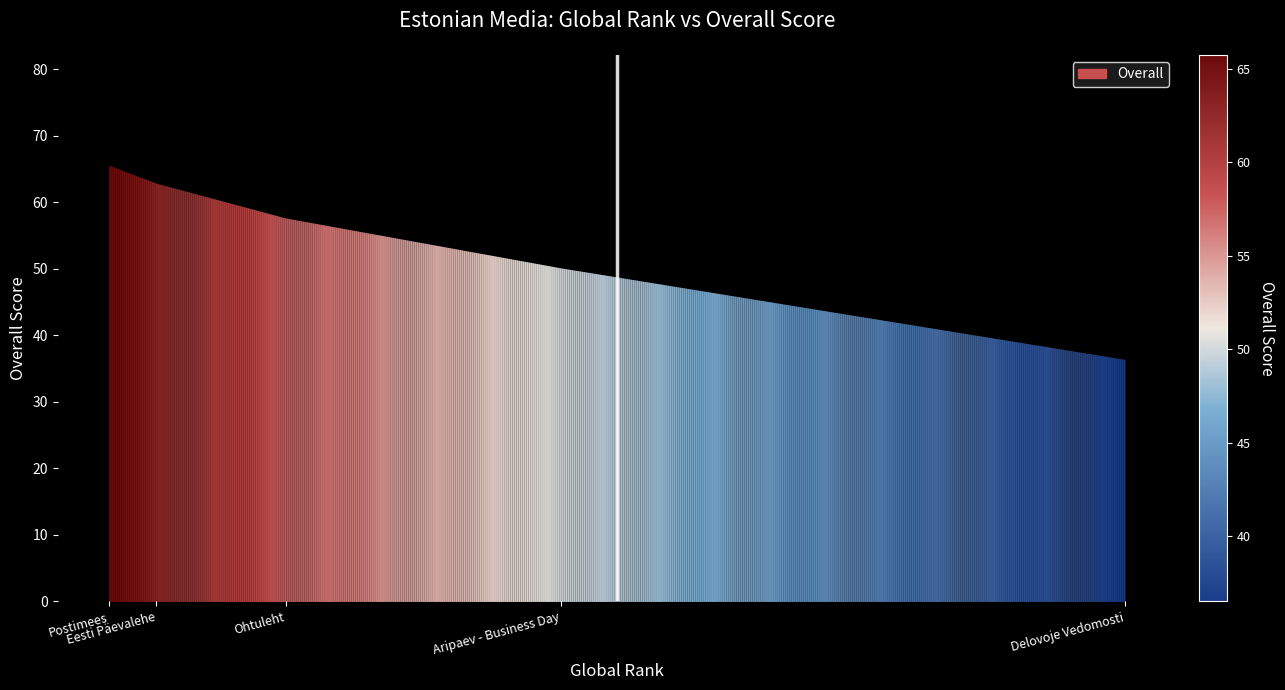

List the labels in order of value, largest first.

Postimees, Eesti Päevalehe, Ohtuleht, Aripaev - Business Day, Delovoje Vedomosti